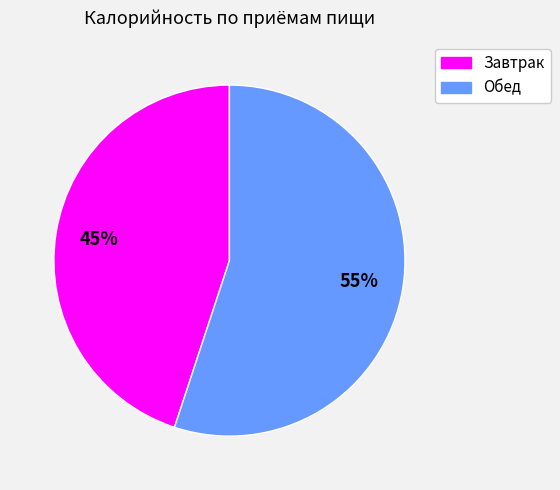

Which has a higher value, Завтрак or Обед?

Обед